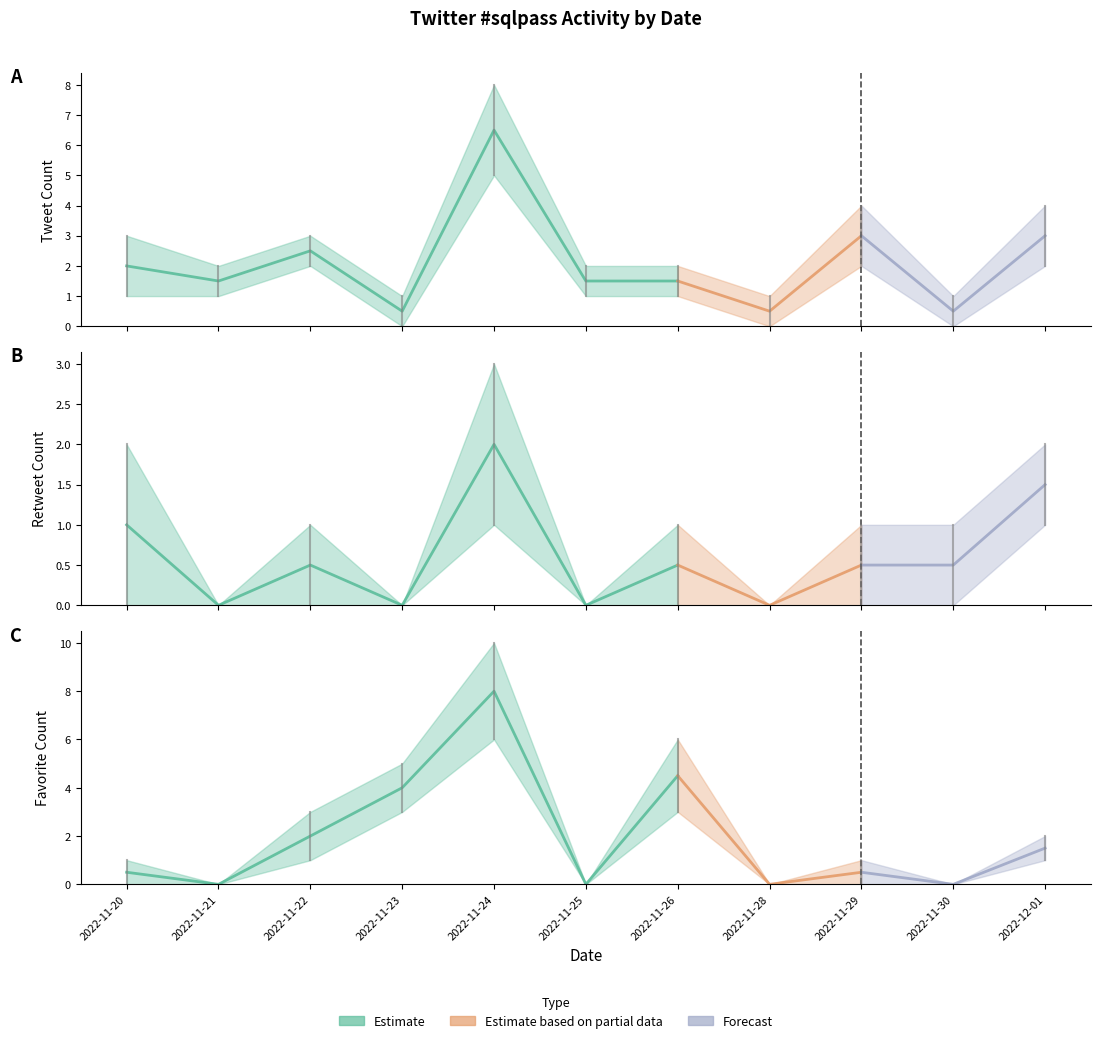

Between 2022-11-22 and 2022-11-26, which series saw the biggest shift?

Favorite Count